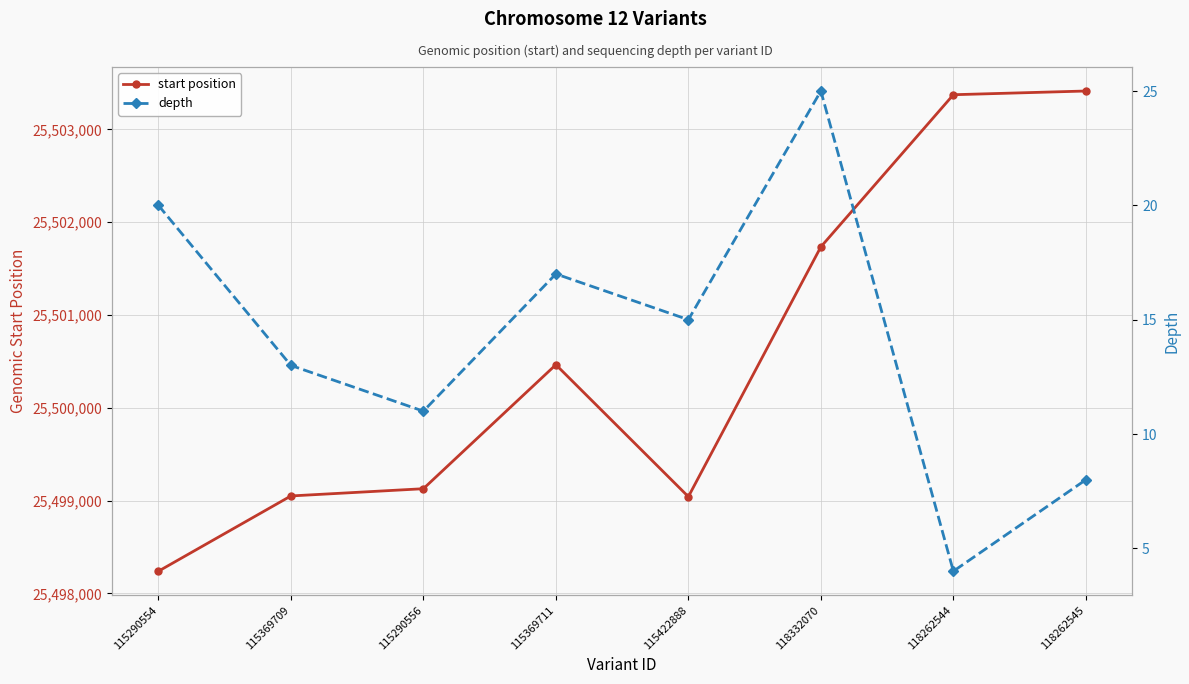

At which category is the sum across all series the highest?

118262545